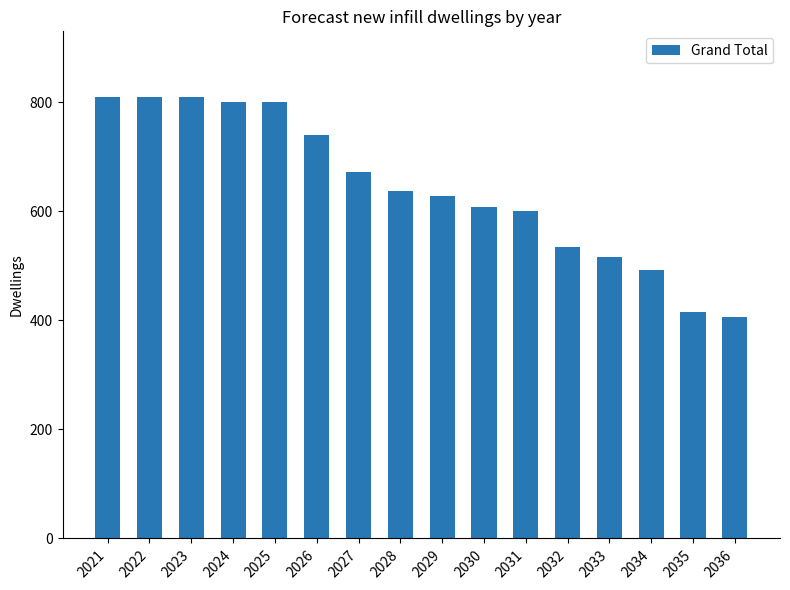

At which label is the value closest to 608?

2030